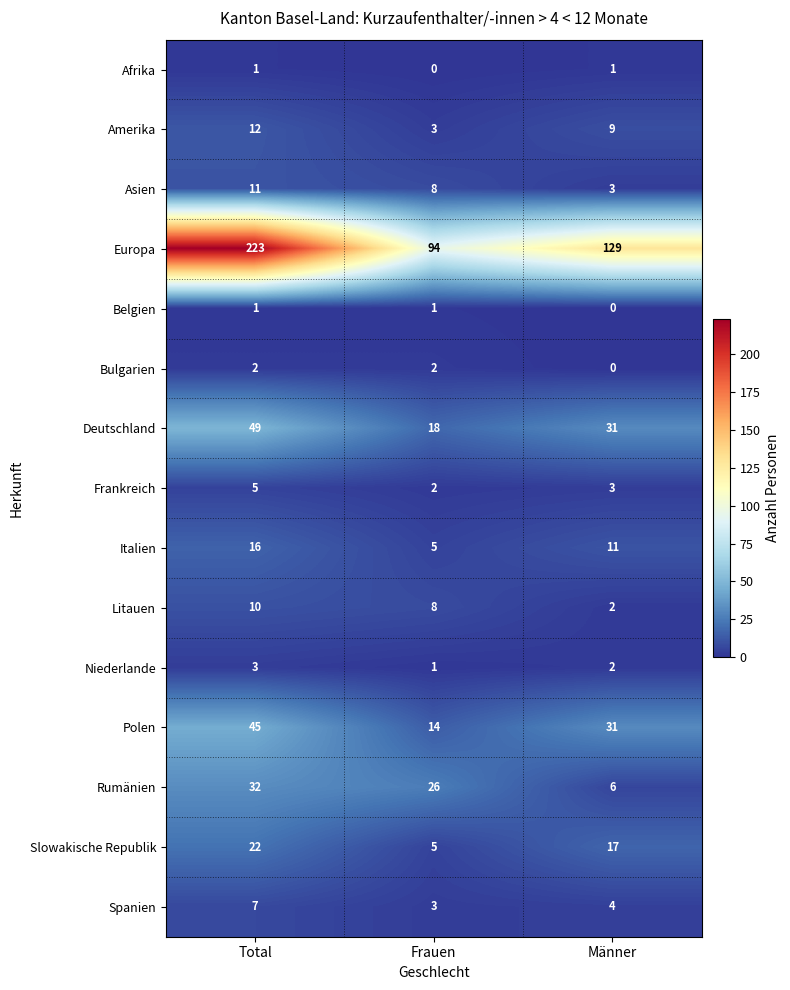

What is the approximate value of Italien at Total, to the nearest 10?

20